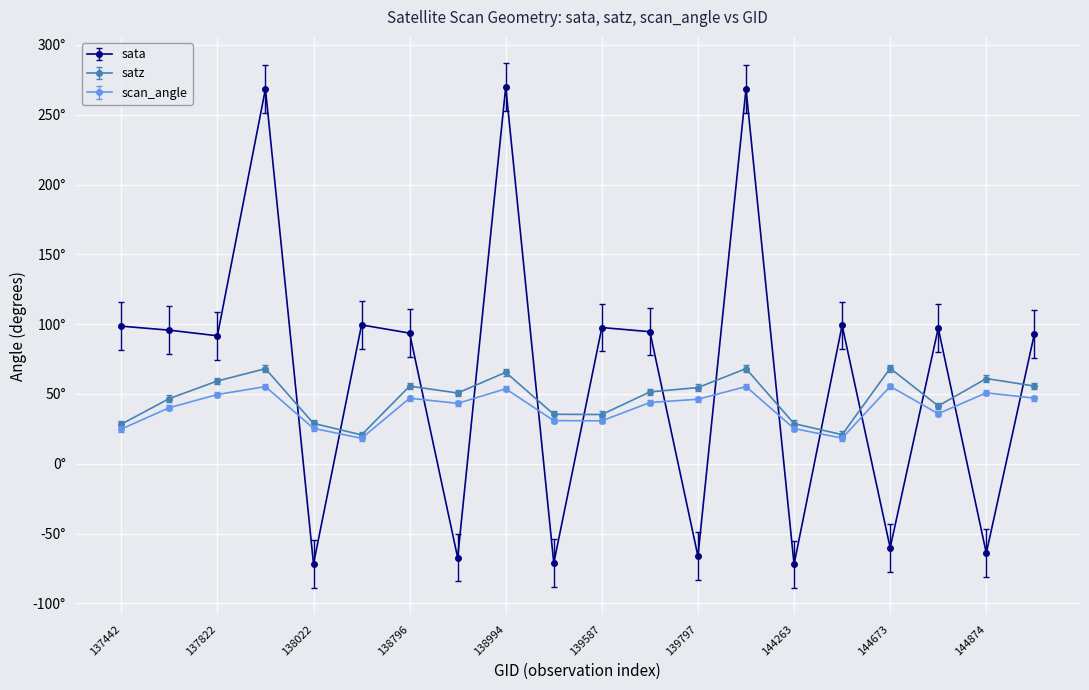

What is the difference between the maximum and minimum values in the satz series?

47.7